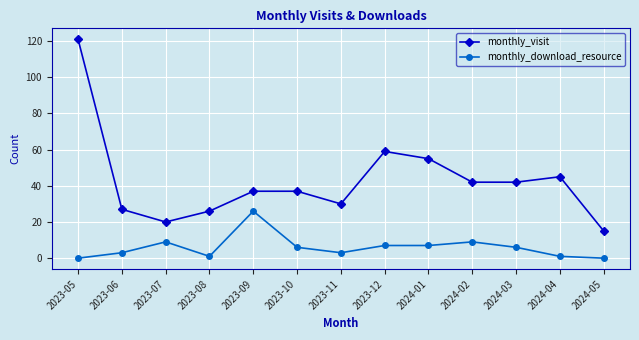

At which category does the chart reach its peak across all series?

2023-05